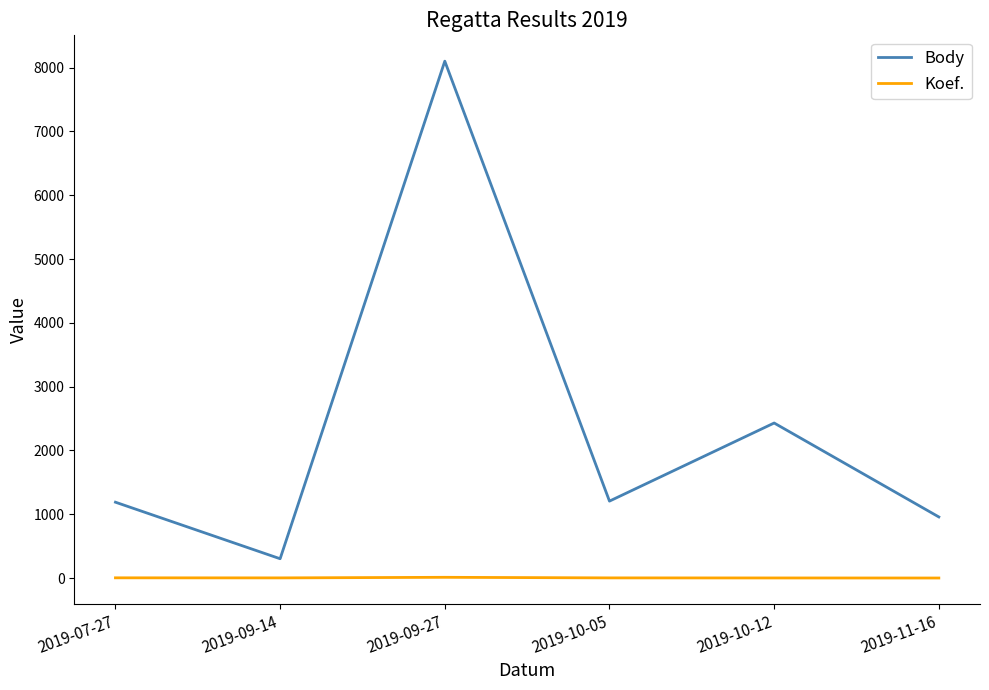

What is the difference between the maximum and minimum values in the Koef. series?

11